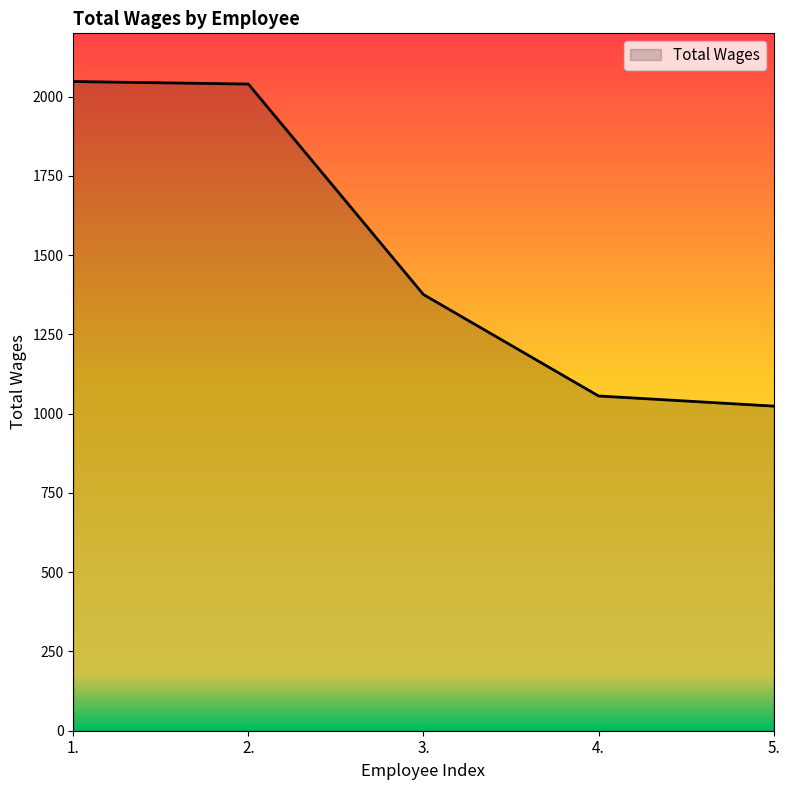

What value does the data have at 4.?

1056